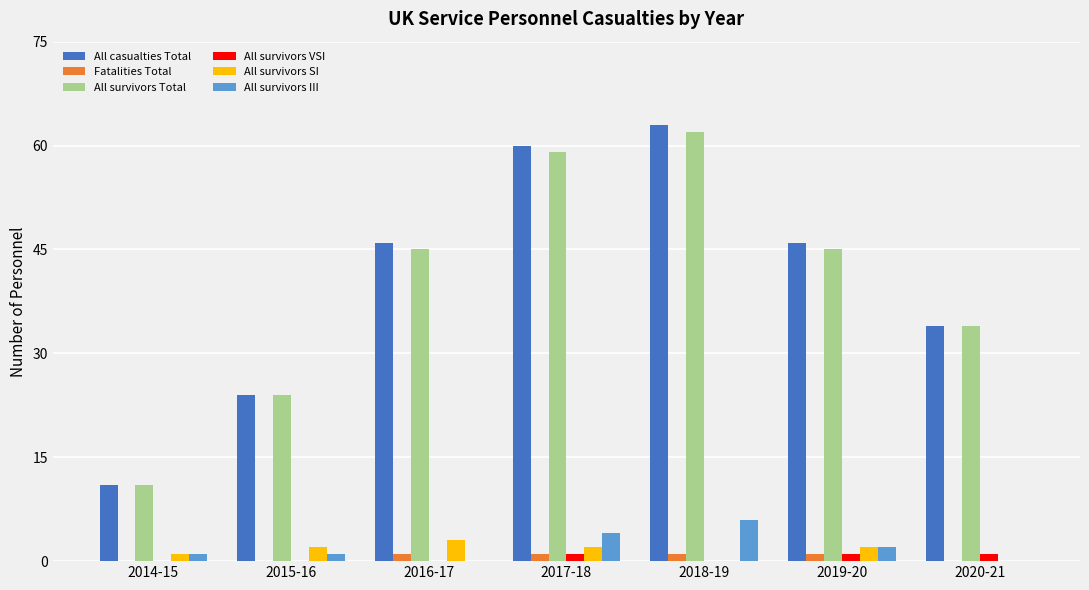

The value of All survivors Total at 2017-18 is 14. True or false?

False